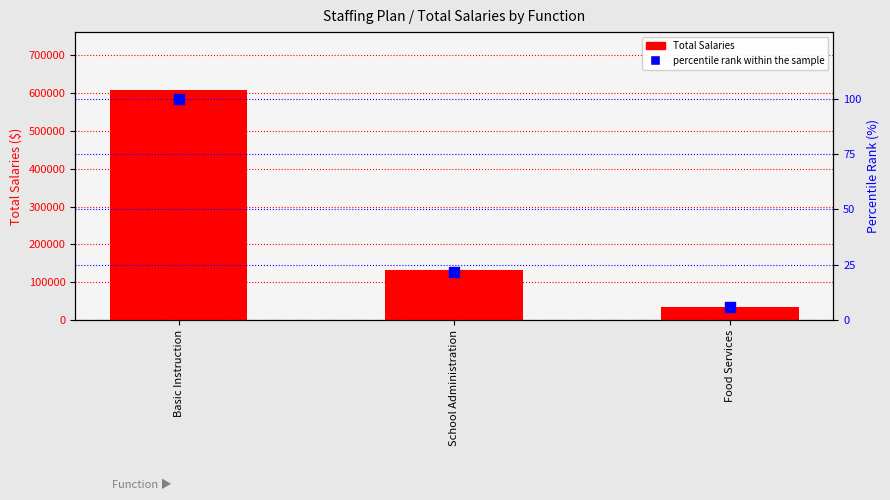

What is the total value across all series at Food Services?

35665.9